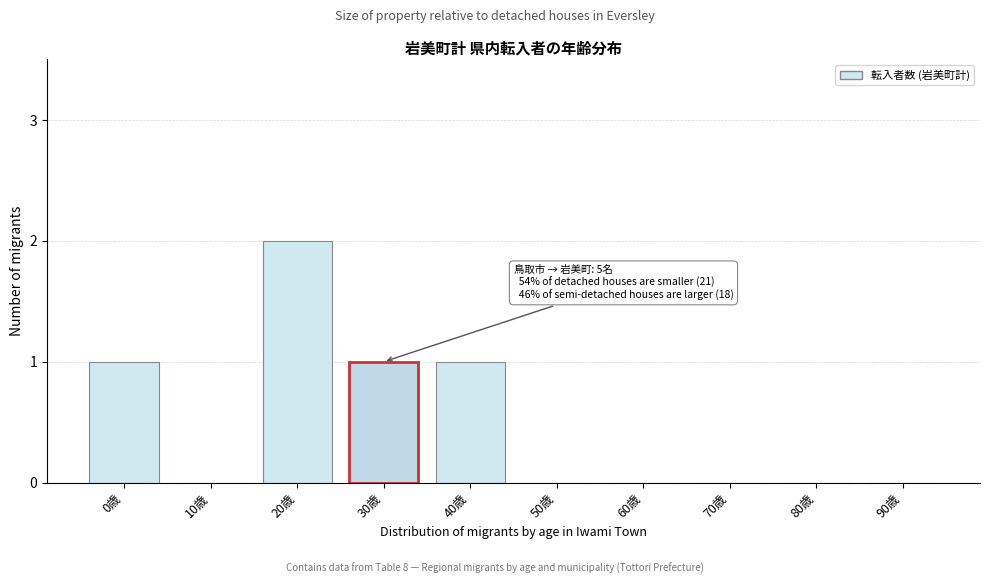

Reading left to right, what are all the values shown in this chart?

0歳=1	10歳=0	20歳=2	30歳=1	40歳=1	50歳=0	60歳=0	70歳=0	80歳=0	90歳=0